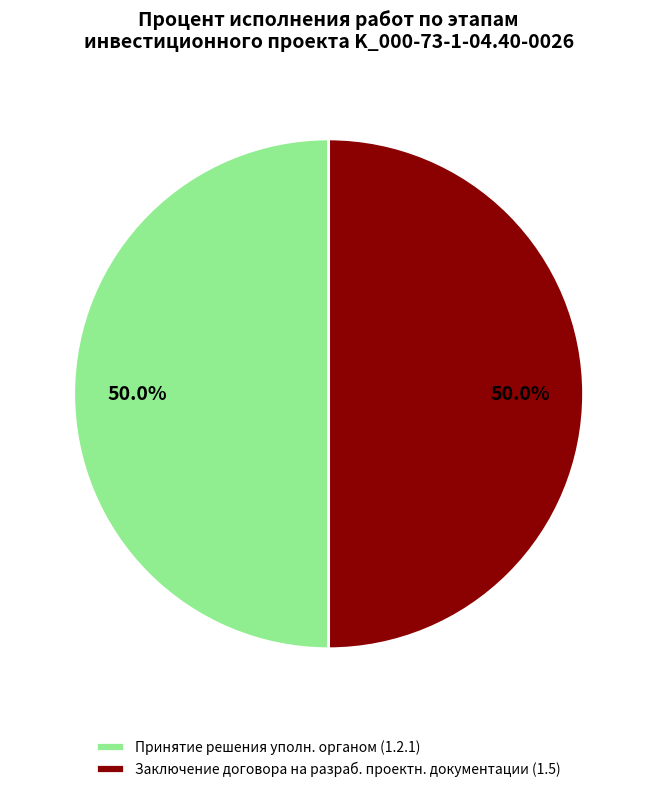

Is the sum of Заключение договора на разраб. проектн. документации (1.5) and Принятие решения уполн. органом (1.2.1) greater than half?

Yes